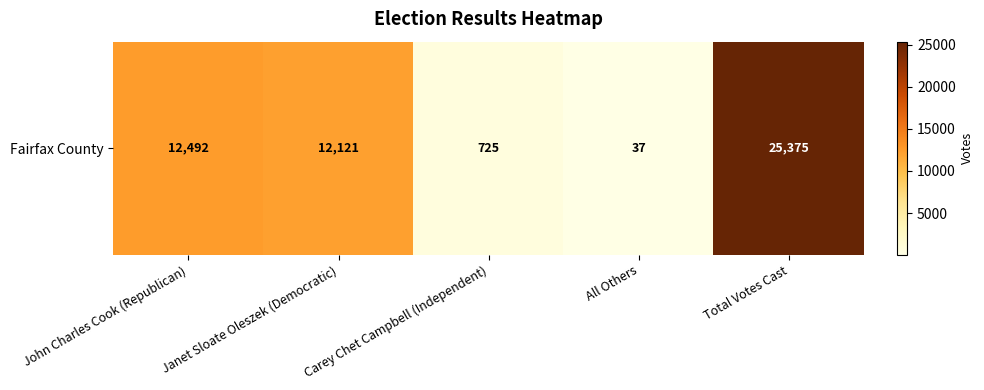

Where is the data nearest to the value 12706?

John Charles Cook (Republican)